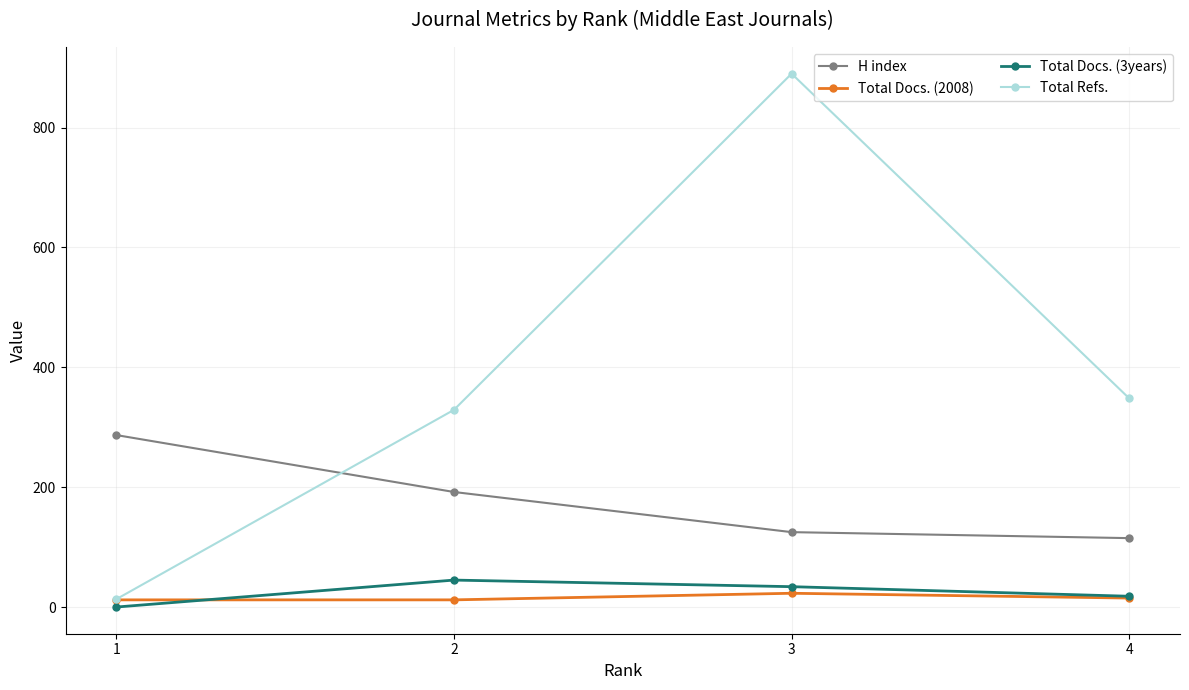

Read the Total Docs. (3years) value at 3, to the nearest 5.

35